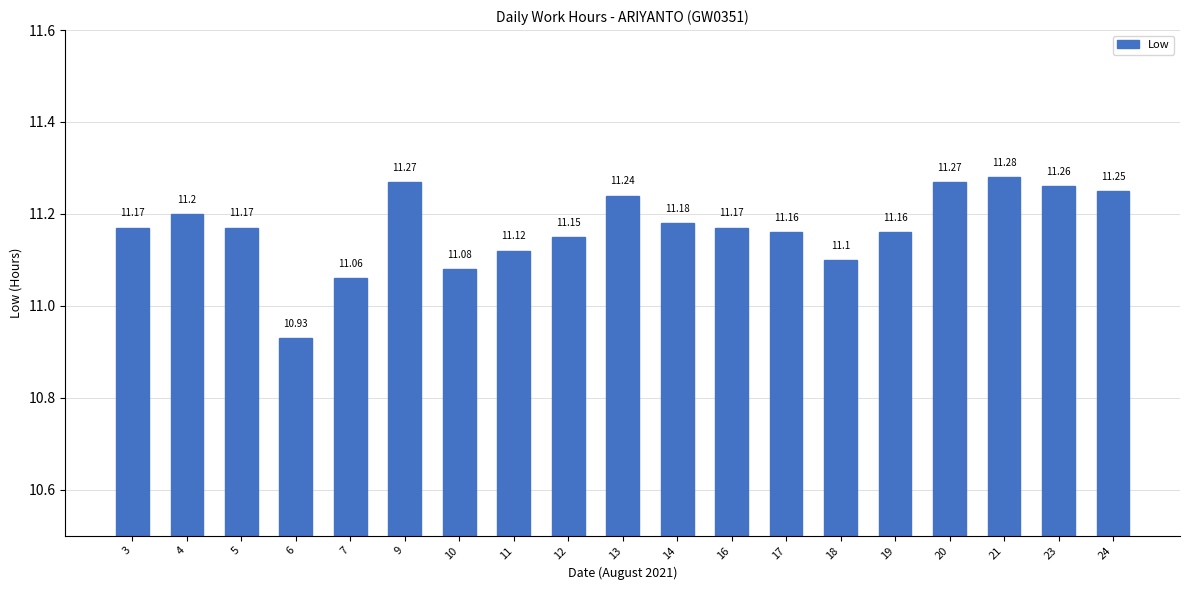

Which has a higher value, 18 or 21?

21